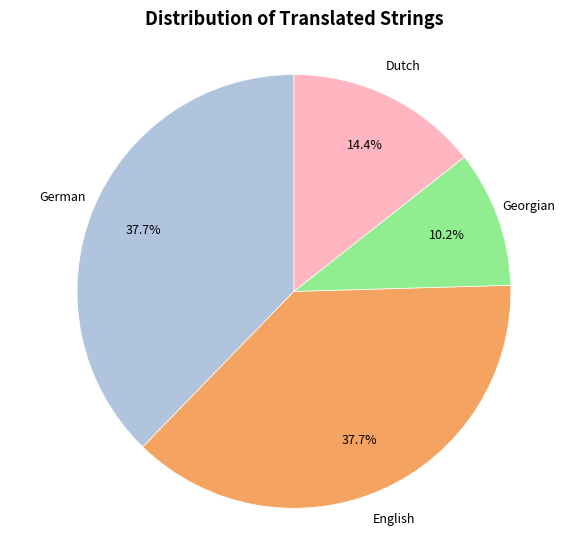

To the nearest percent, what is the average slice percentage?

25%